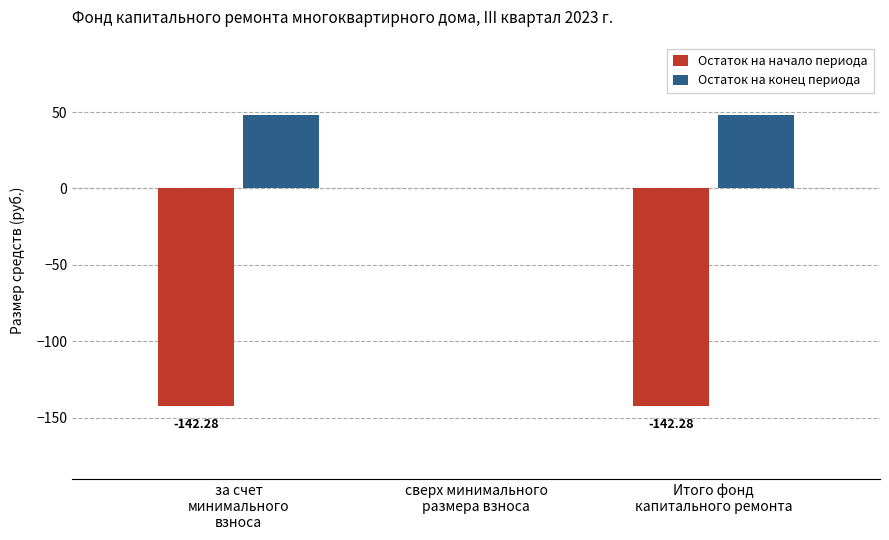

What is the highest value of the Остаток на конец периода series?

48.0